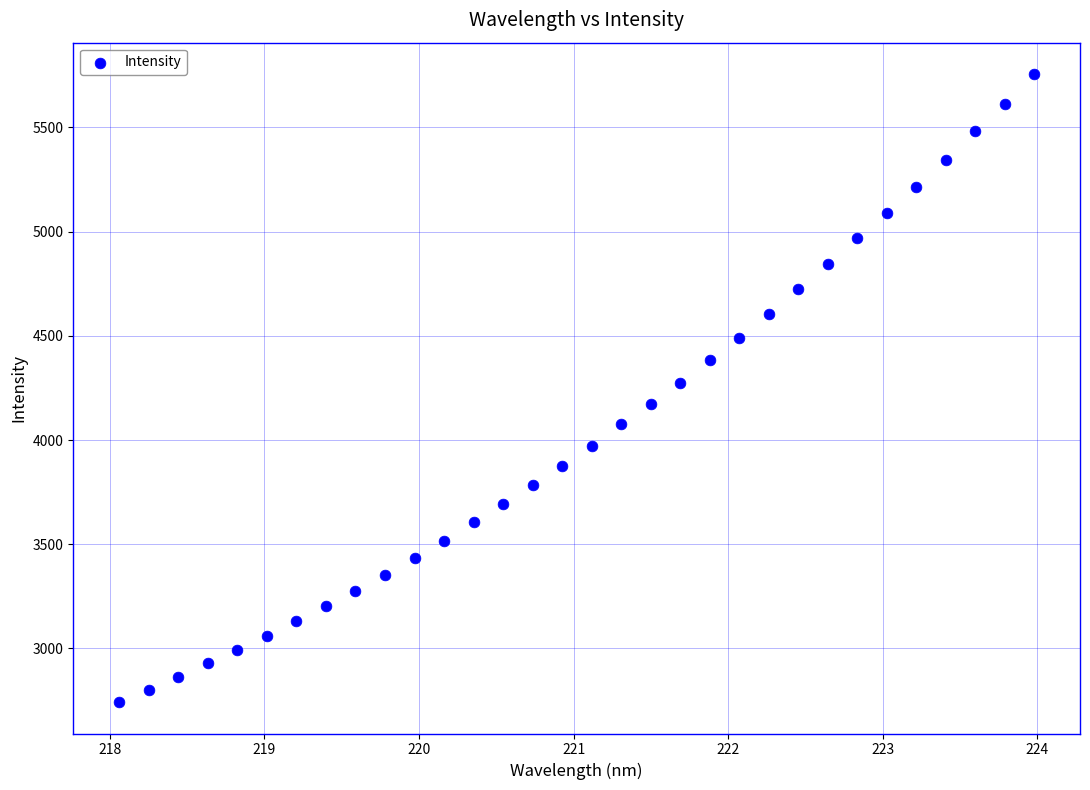

What is the range of Y values (max minus min)?

3013.2